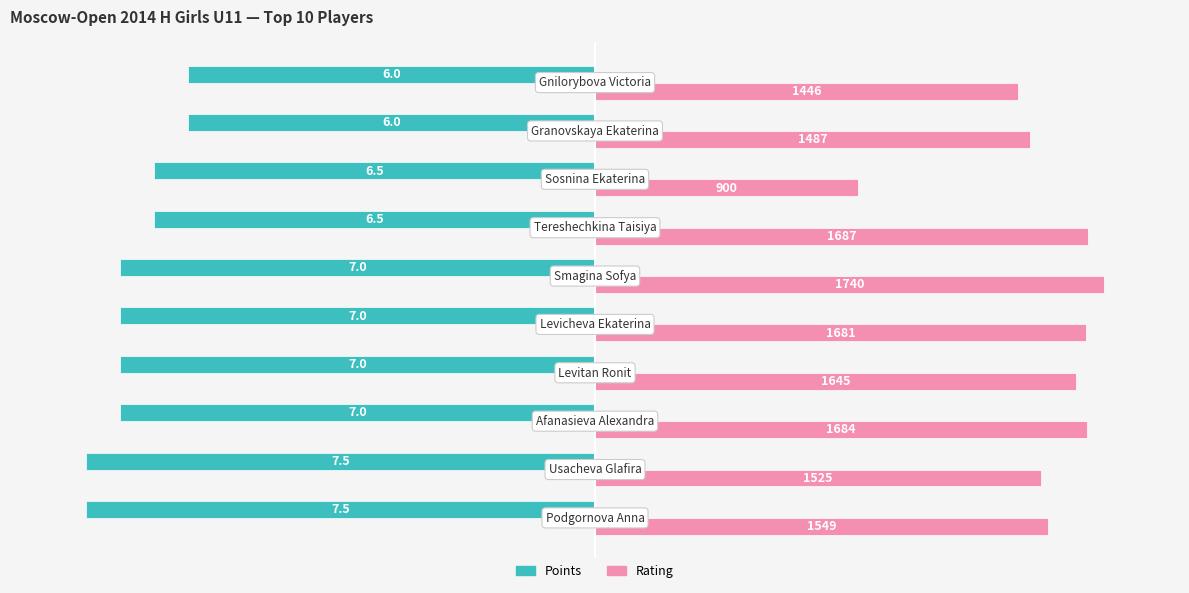

What are all the series names shown in the legend?

Points, Rating